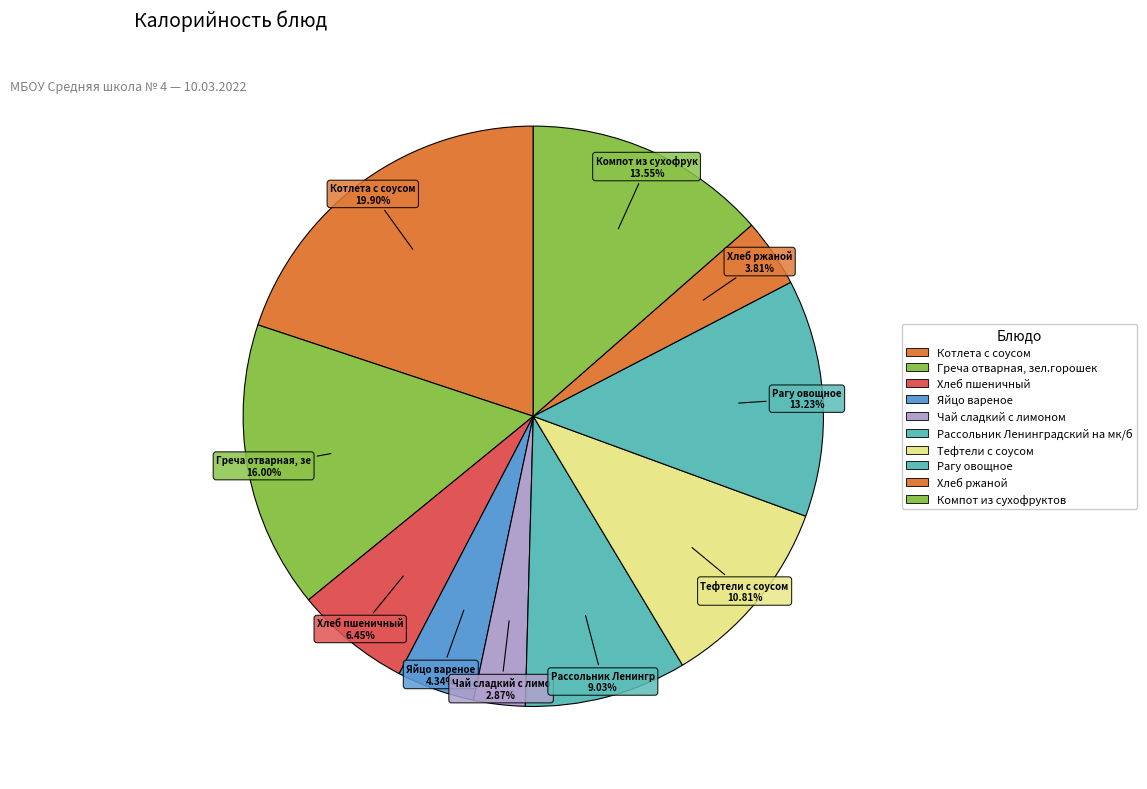

Do Рассольник Ленинградский на мк/б and Чай сладкий с лимоном together represent more than half of the pie?

No